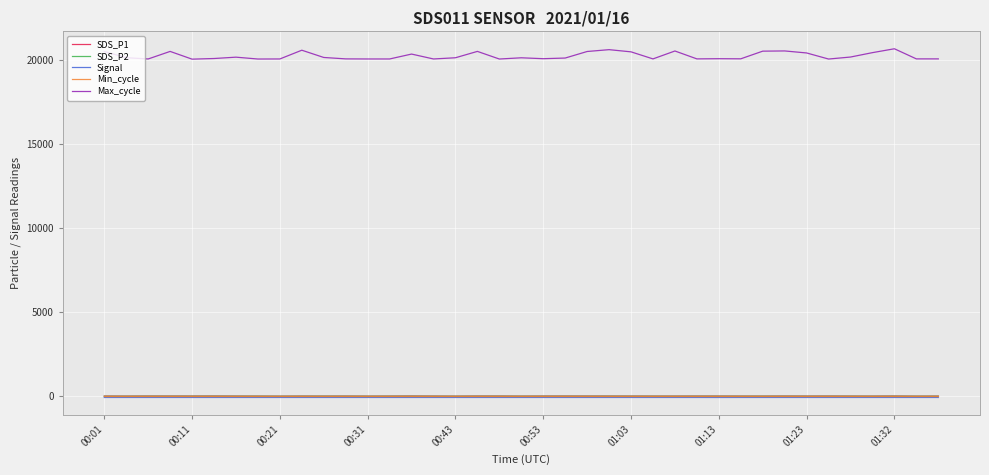

Which series has the largest total across all categories?

Max_cycle